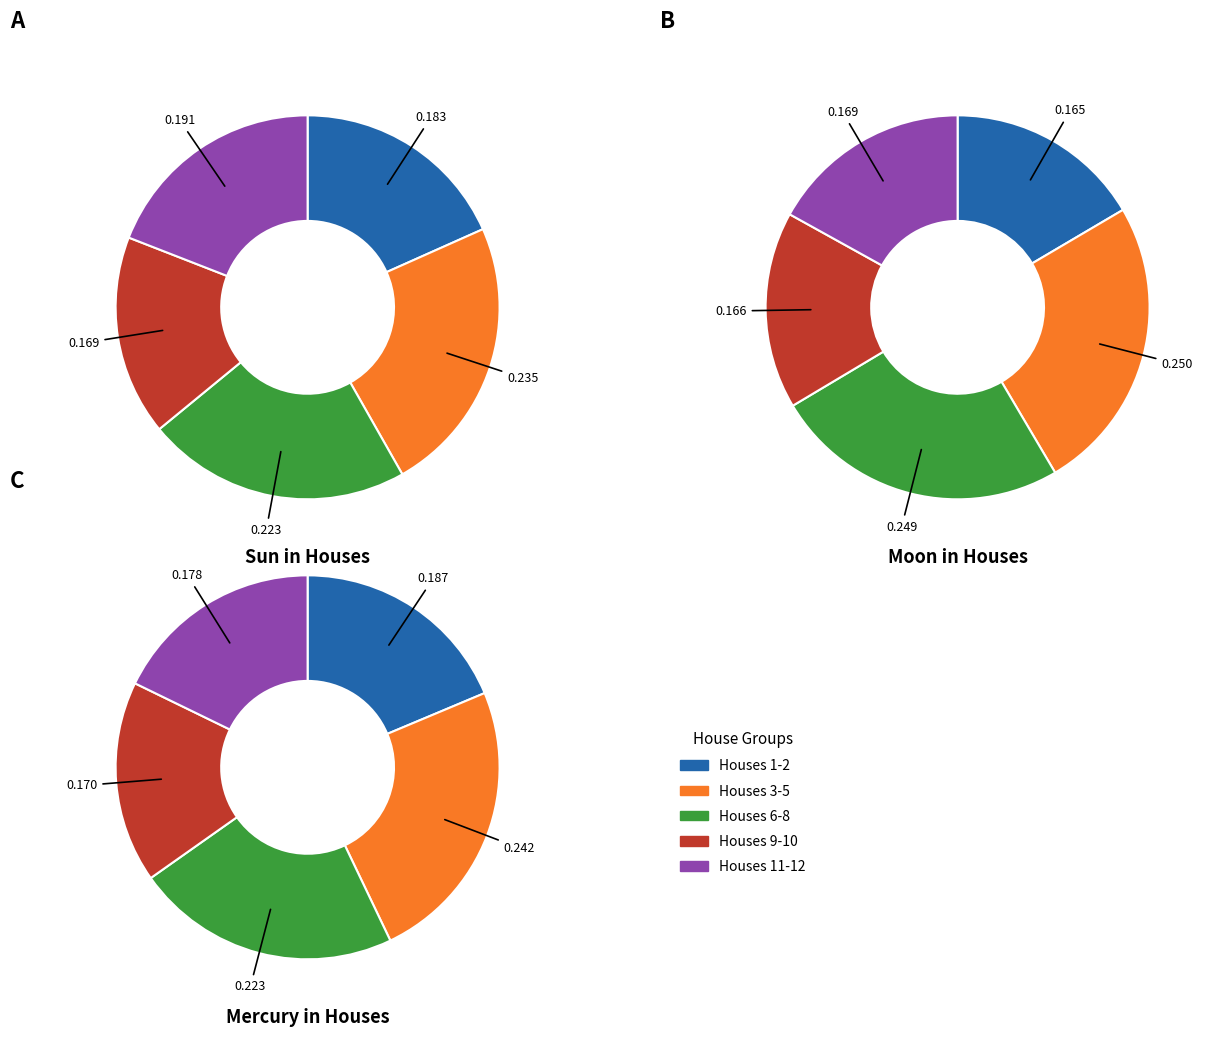

Is it true that 8 is 8% of the pie?

True